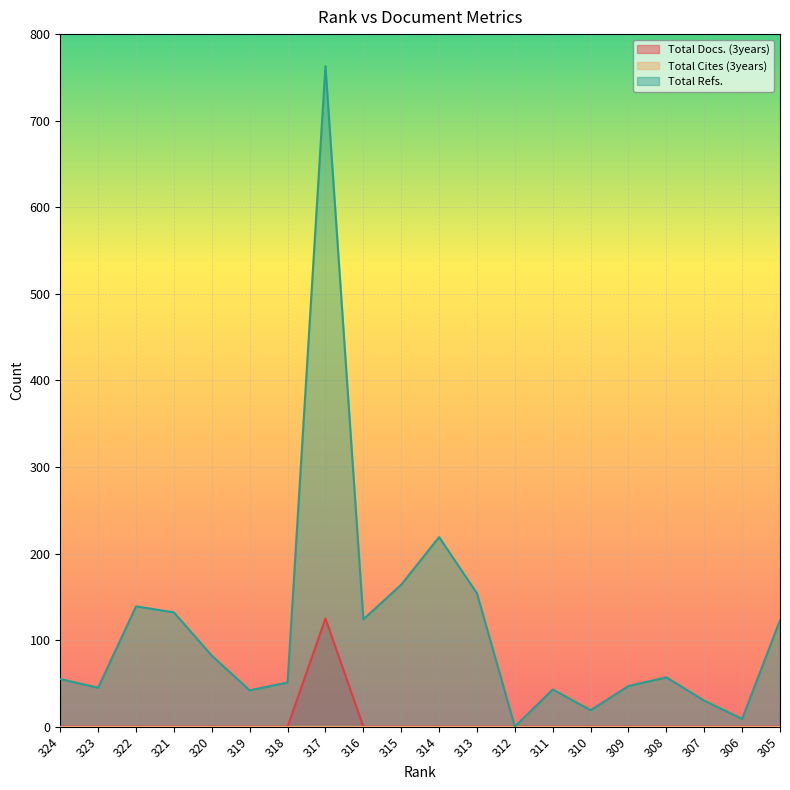

What is the difference between the highest and lowest values at 321?

132